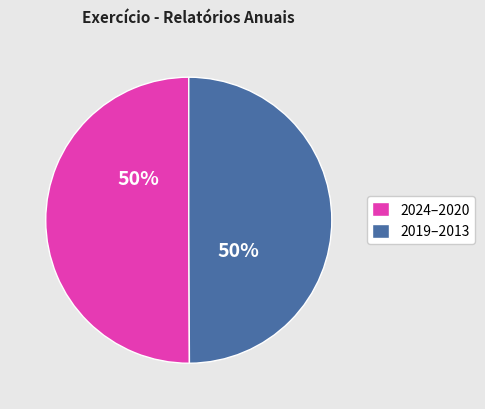

To the nearest percent, what is the average slice percentage?

50%